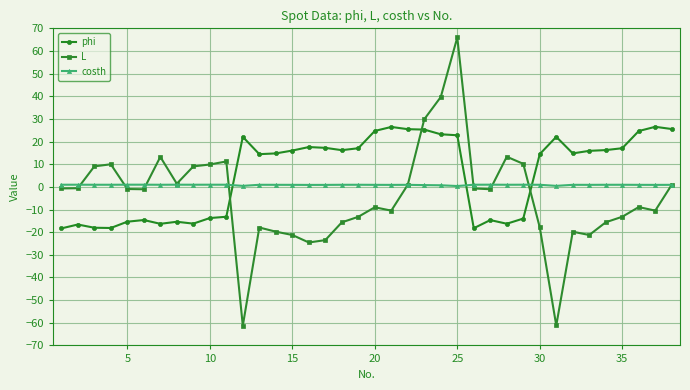

What is the value of the phi point at the 27th from the left?

-14.7